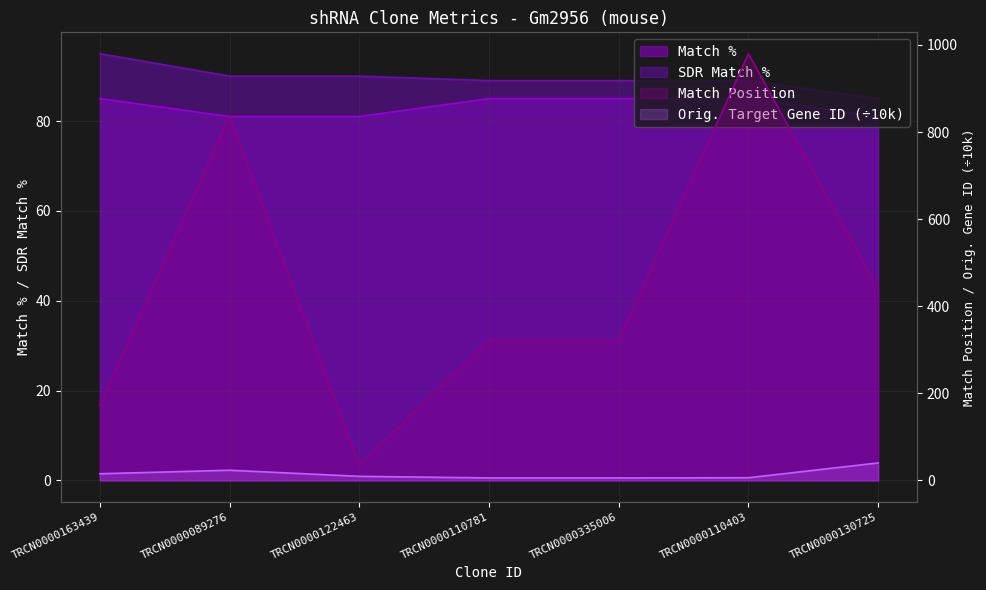

Between TRCN0000122463 and TRCN0000130725, which is larger?

TRCN0000130725